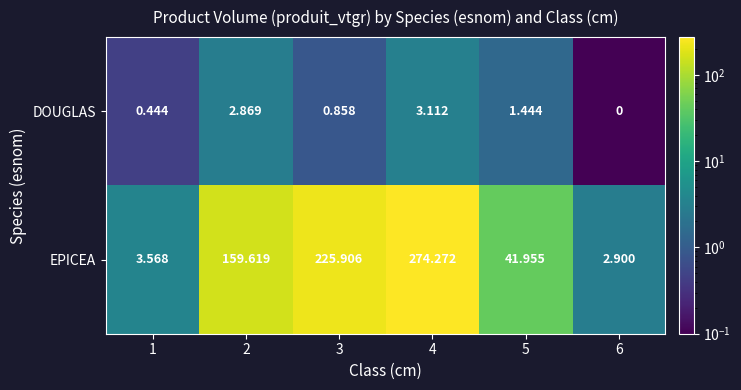

At 5, list the series in order from largest to smallest.

EPICEA, DOUGLAS